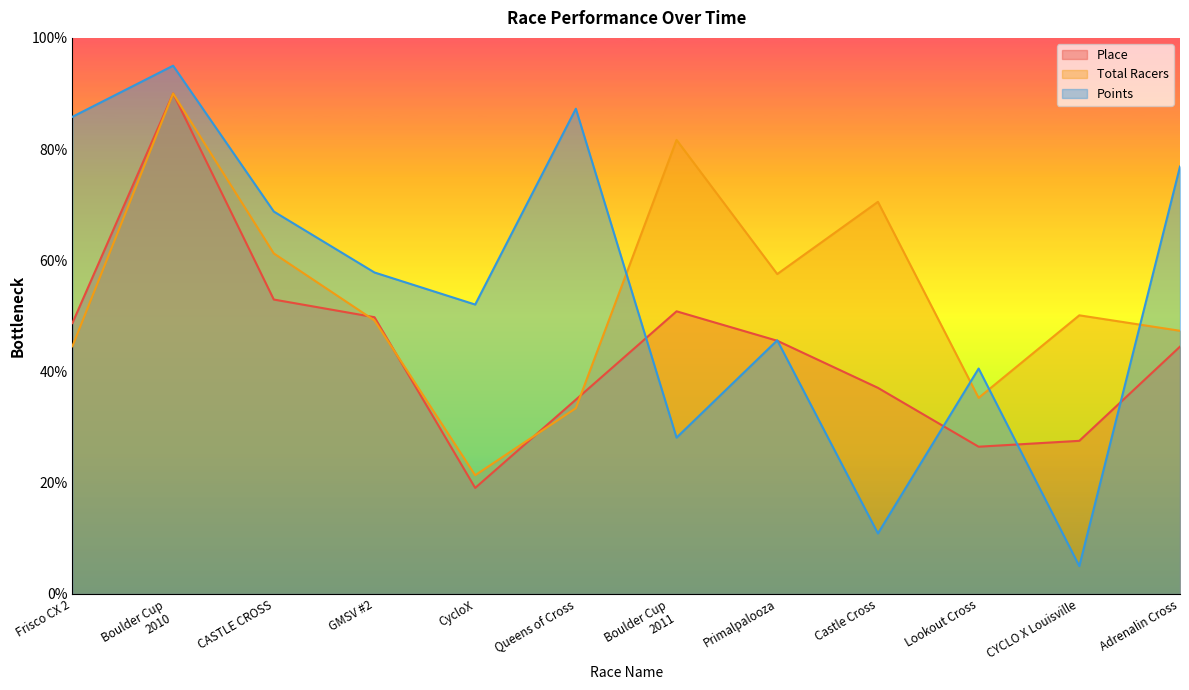

How many times do Points and Place cross each other?

6